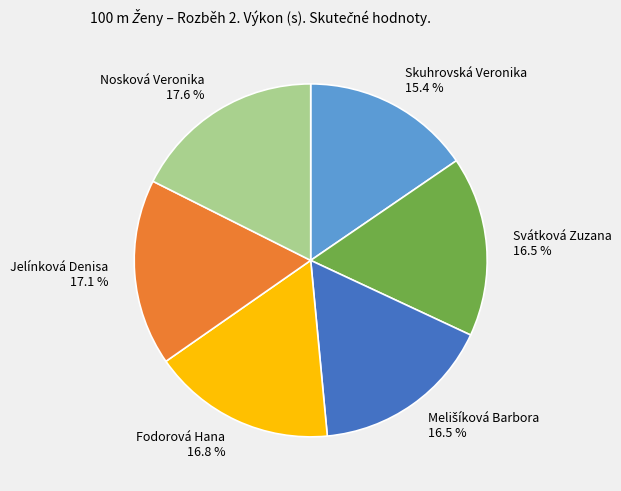

To the nearest percent, what is the difference between the Jelínková Denisa and Svátková Zuzana slice percentages?

1%